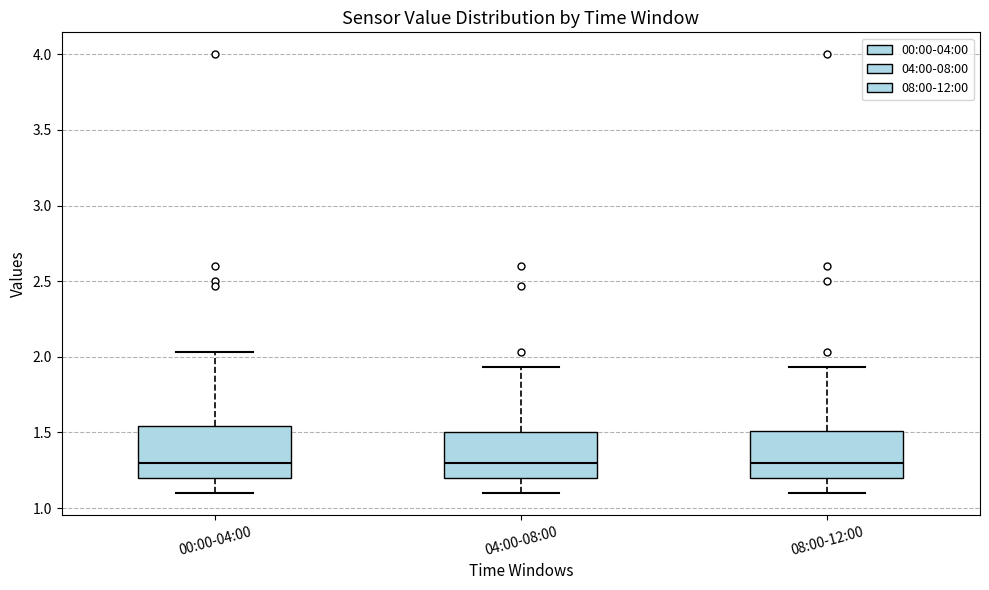

Reading left to right, transcribe this box plot: for each box, give where its median line is, the range the box spans, and where its two whiskers end, as read against the y-axis. The values are not printed on the chart, so give them approximately, as read against the axis.

00:00-04:00: median 1.30, box 1.20 to 1.55, whiskers 1.10 to 2.05
04:00-08:00: median 1.30, box 1.20 to 1.50, whiskers 1.10 to 1.95
08:00-12:00: median 1.30, box 1.20 to 1.50, whiskers 1.10 to 1.95